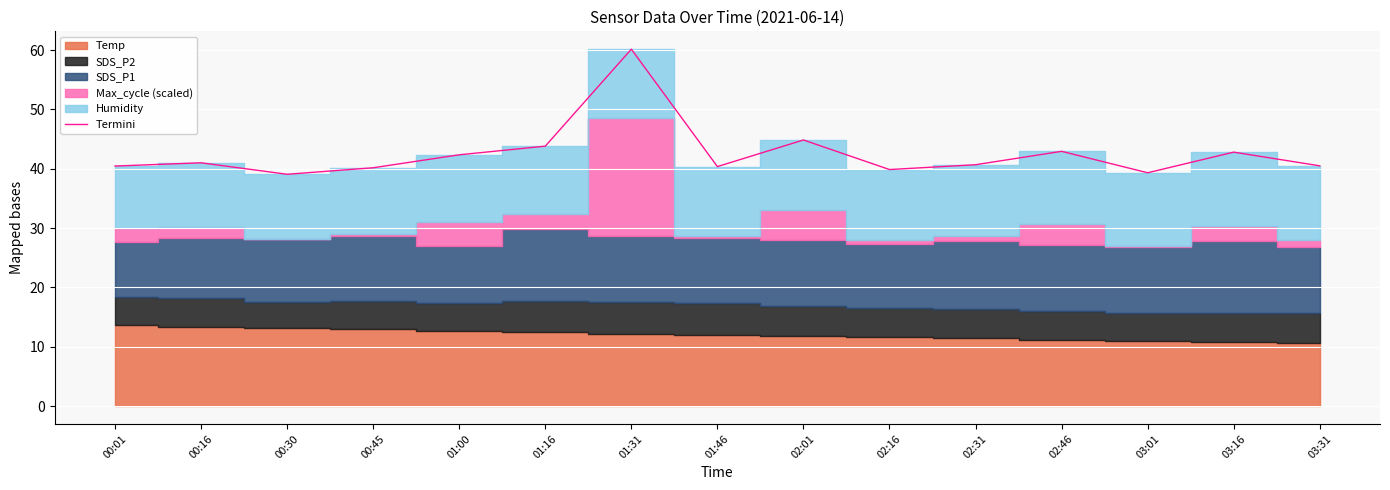

Approximately how many times larger is the value at 01:00 compared to 00:16?

1.0